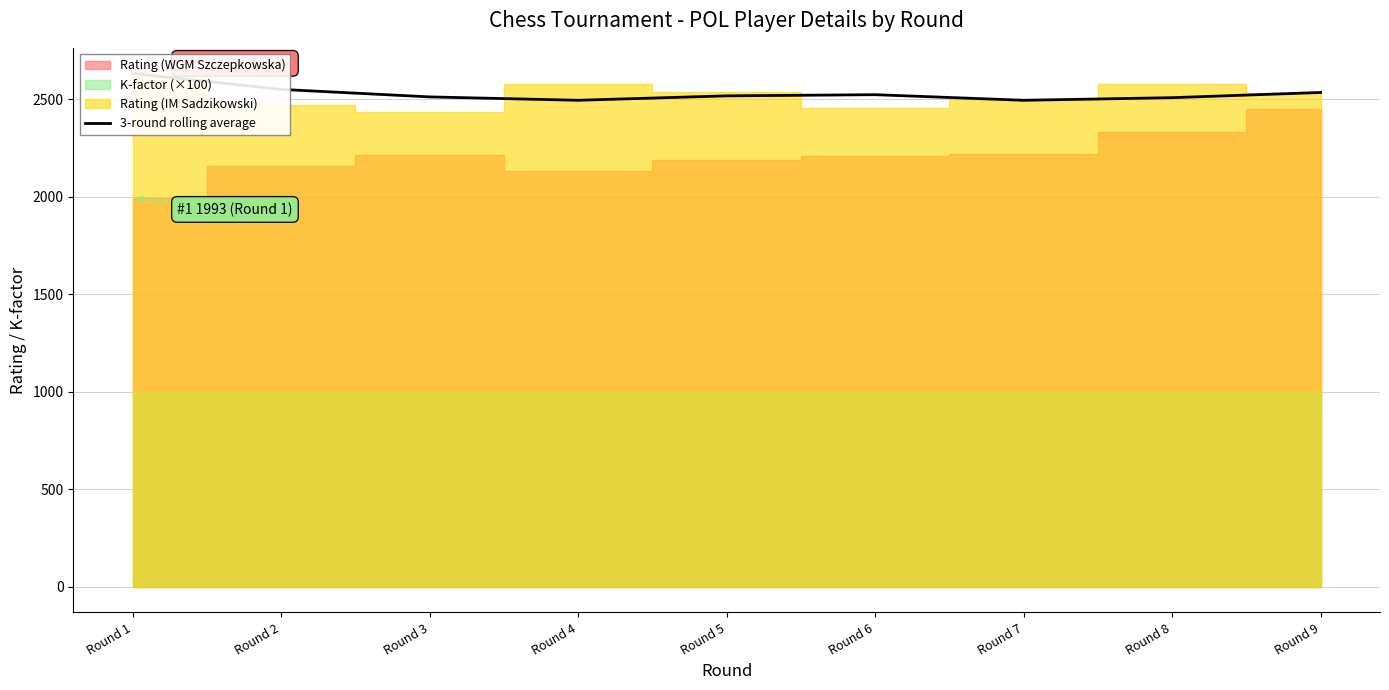

The value at Round 6 is 2523.3. True or false?

True